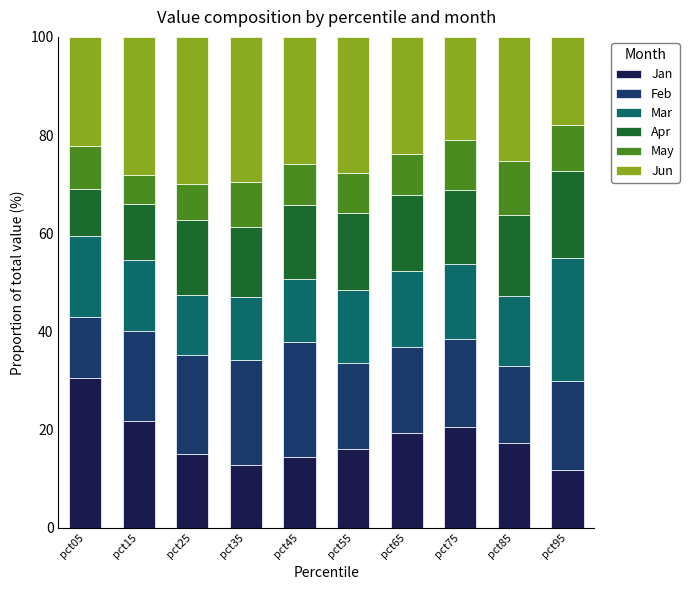

What is the average value of the Jan series?

18.0